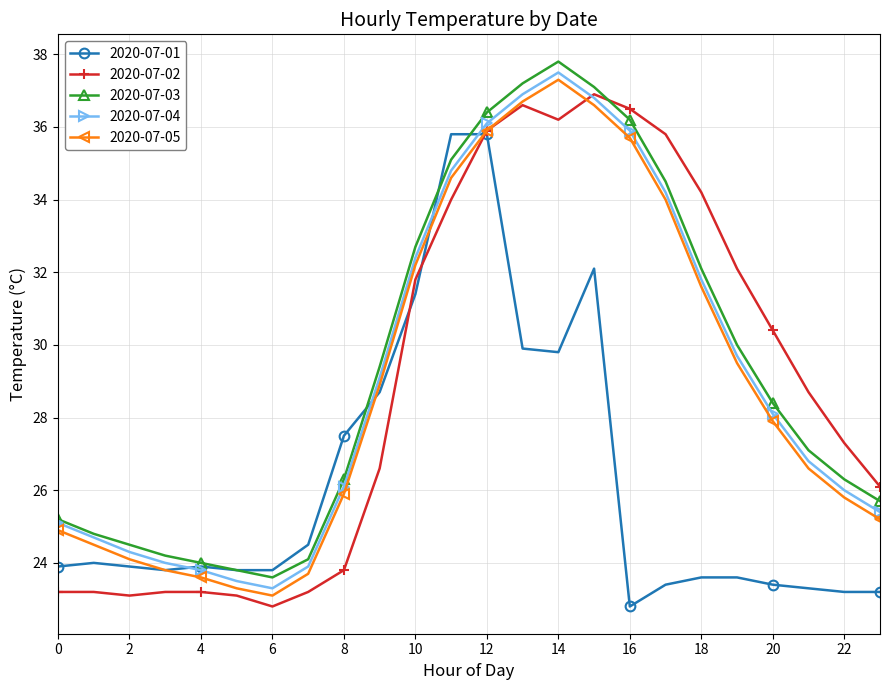

Reading right to left, what are all the values shown in this chart?

2020-07-01: 23.2	23.2	23.3	23.4	23.6	23.6	23.4	22.8	32.1	29.8	29.9	35.8	35.8	31.4	28.7	27.5	24.5	23.8	23.8	23.9	23.8	23.9	24.0	23.9
2020-07-02: 26.1	27.3	28.7	30.4	32.1	34.2	35.8	36.5	36.9	36.2	36.6	35.9	34.0	31.8	26.6	23.8	23.2	22.8	23.1	23.2	23.2	23.1	23.2	23.2
2020-07-03: 25.7	26.3	27.1	28.4	30.0	32.1	34.5	36.2	37.1	37.8	37.2	36.4	35.1	32.7	29.4	26.3	24.1	23.6	23.8	24.0	24.2	24.5	24.8	25.2
2020-07-04: 25.4	26.0	26.8	28.1	29.7	31.8	34.2	35.9	36.8	37.5	36.9	36.1	34.8	32.4	29.1	26.1	23.9	23.3	23.5	23.8	24.0	24.3	24.7	25.1
2020-07-05: 25.2	25.8	26.6	27.9	29.5	31.6	34.0	35.7	36.6	37.3	36.7	35.9	34.6	32.2	28.9	25.9	23.7	23.1	23.3	23.6	23.8	24.1	24.5	24.9